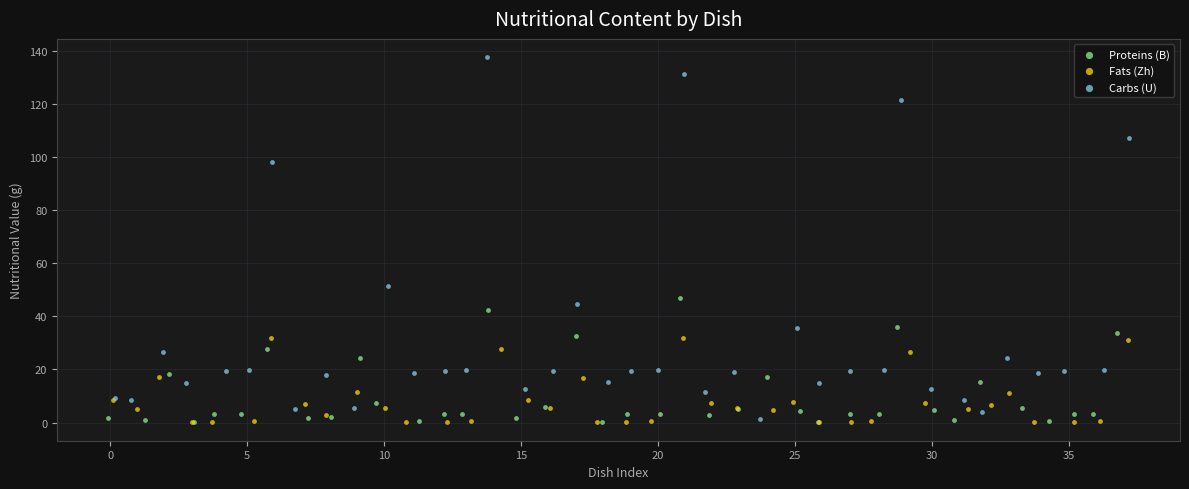

Which series has the widest spread of Y values?

Carbs (U)